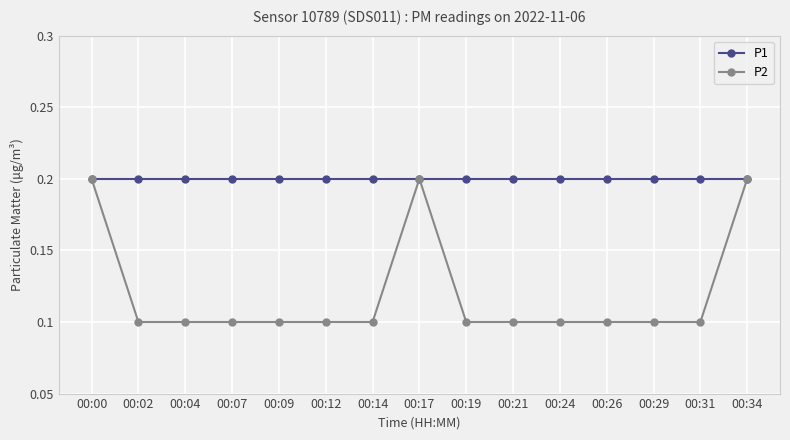

What is the minimum value for P2?

0.1